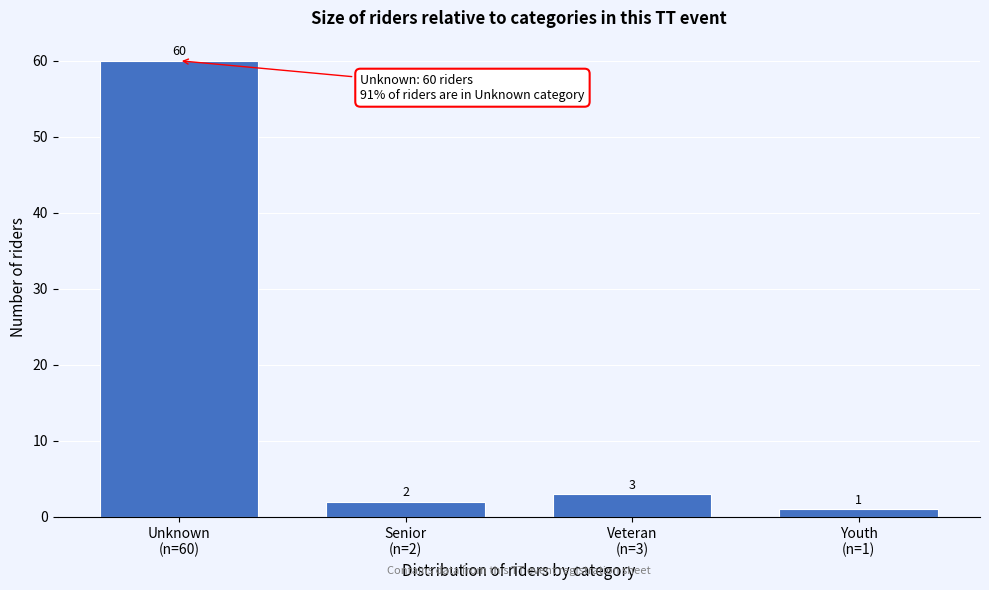

Reading left to right, extract all data points from this chart.

60	2	3	1